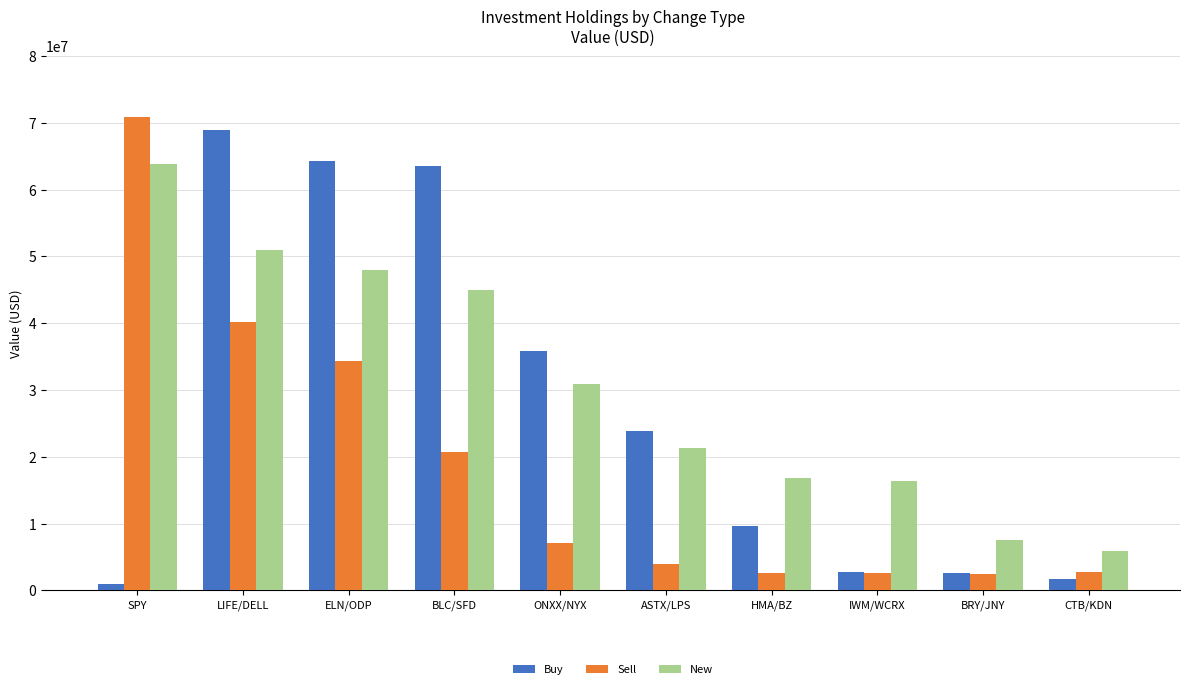

What position from the right is ONXX/NYX?

6